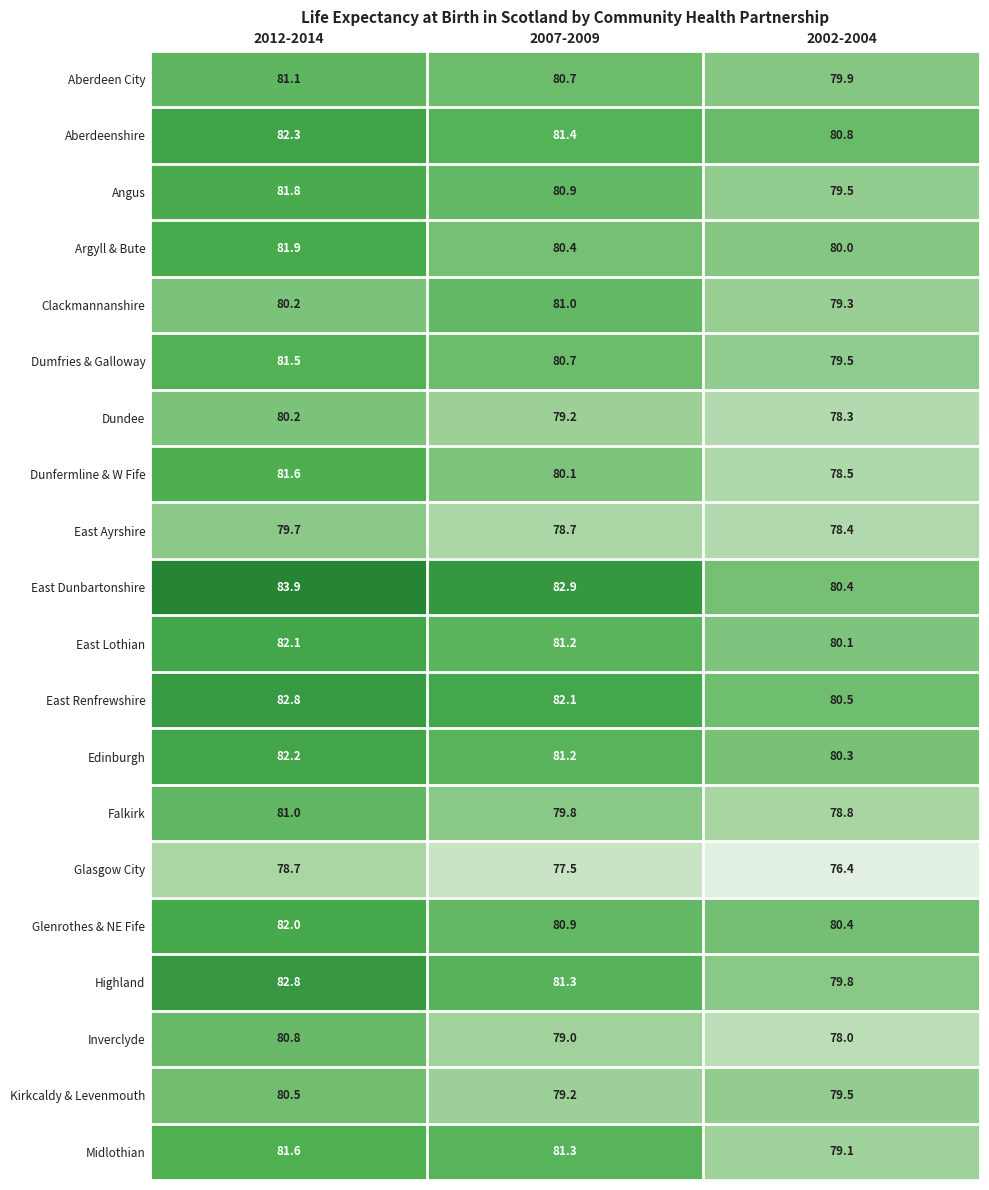

At which category does the chart reach its peak across all series?

2012-2014